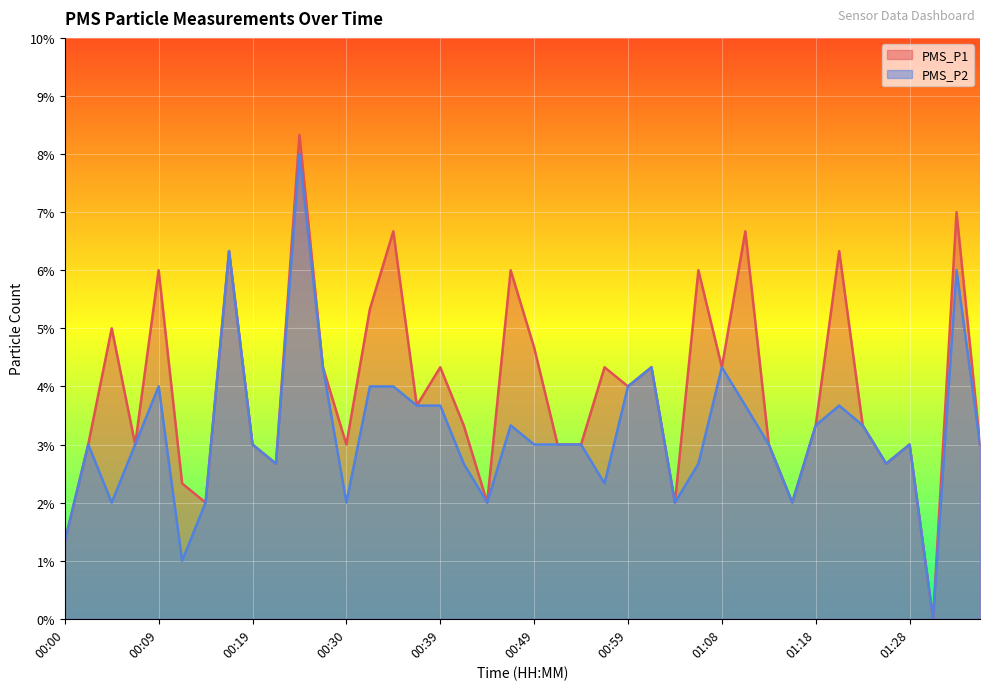

At how many categories does at least one series exceed 4?

17